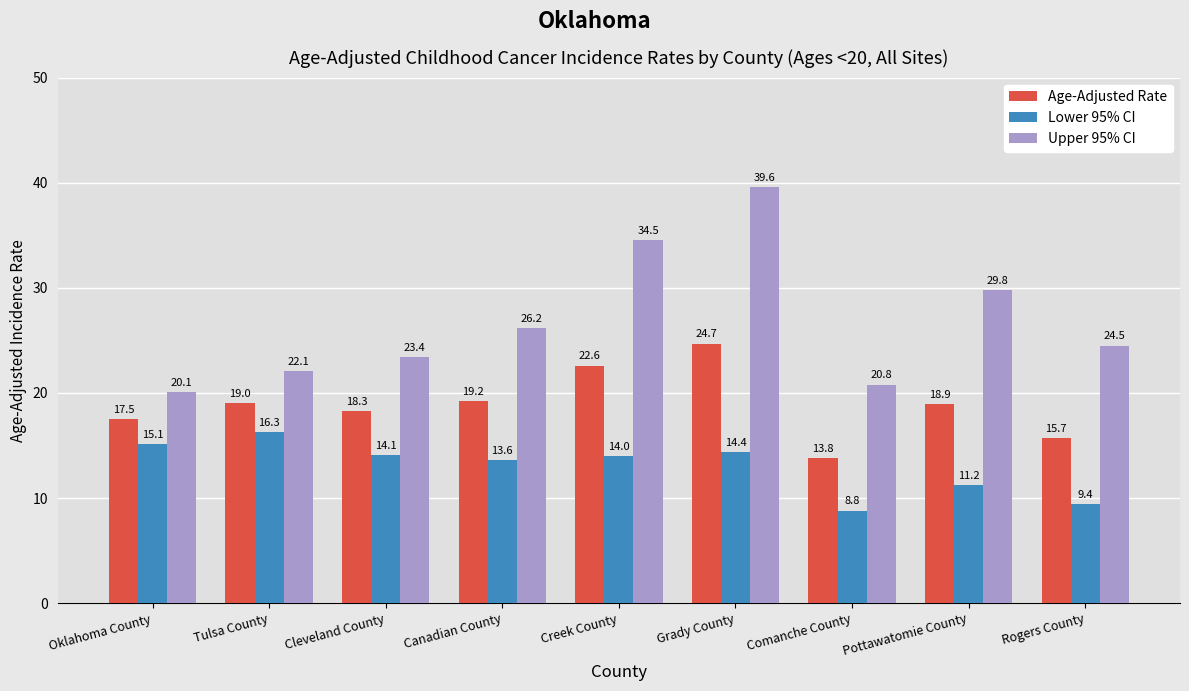

Count the number of categories in the chart.

9